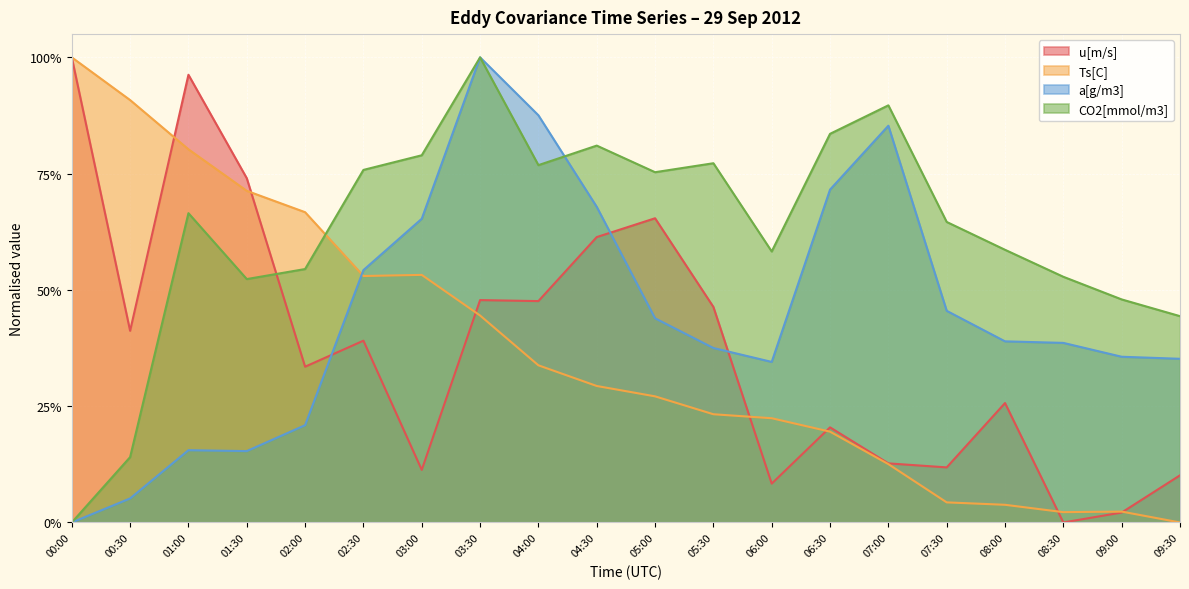

Does the chart display data point markers on the line(s)?

No